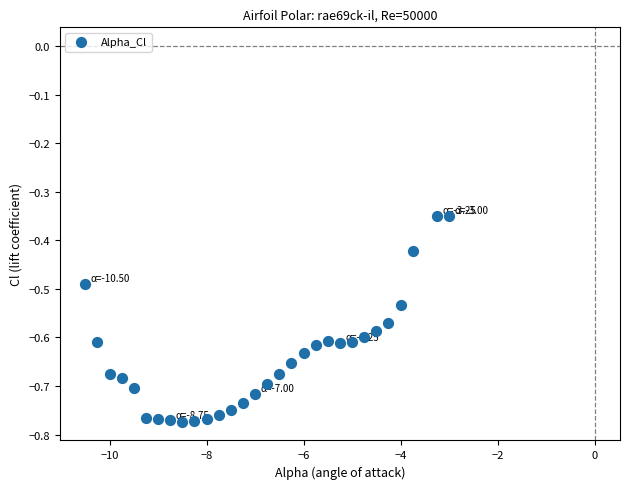

What is the range of Y values (max minus min)?

0.4